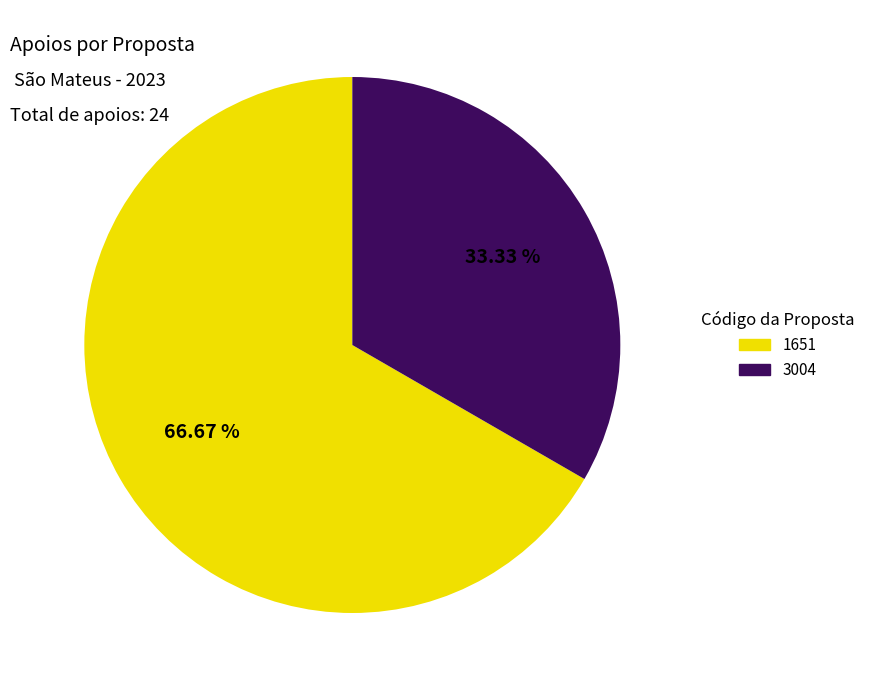

What is the ratio of the value at 1651 to the value at 3004?

2.0